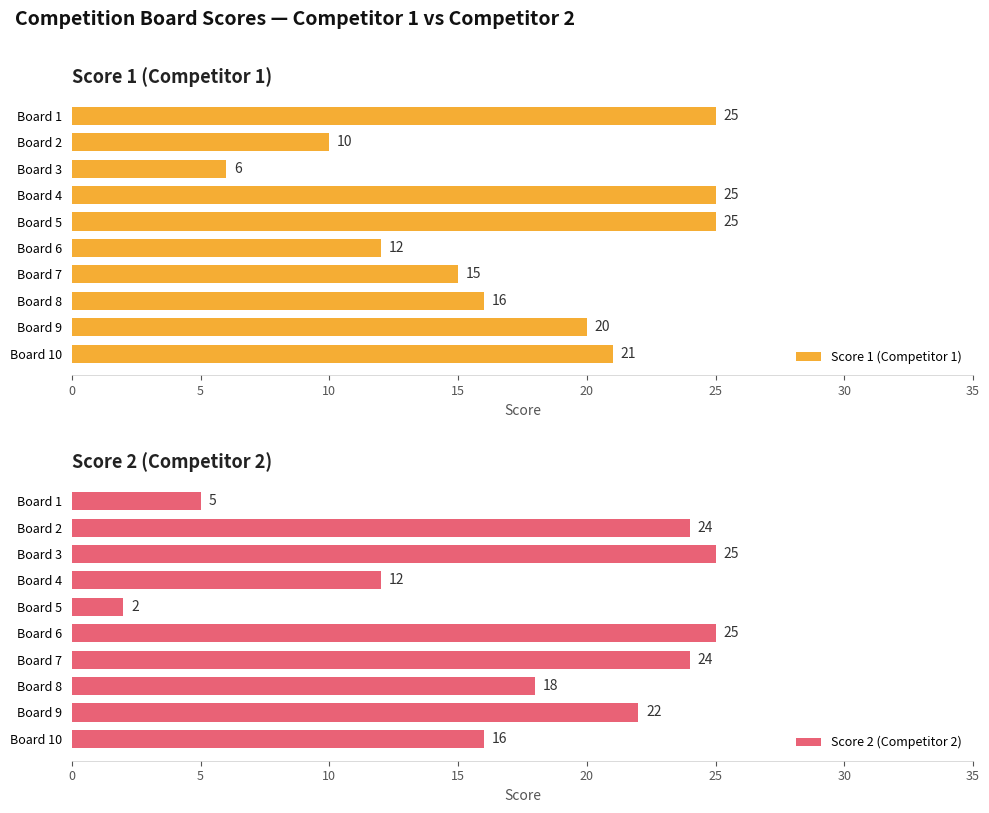

What is the sum of the Score 1 (Competitor 1) values at Board 9 and Board 6?

32